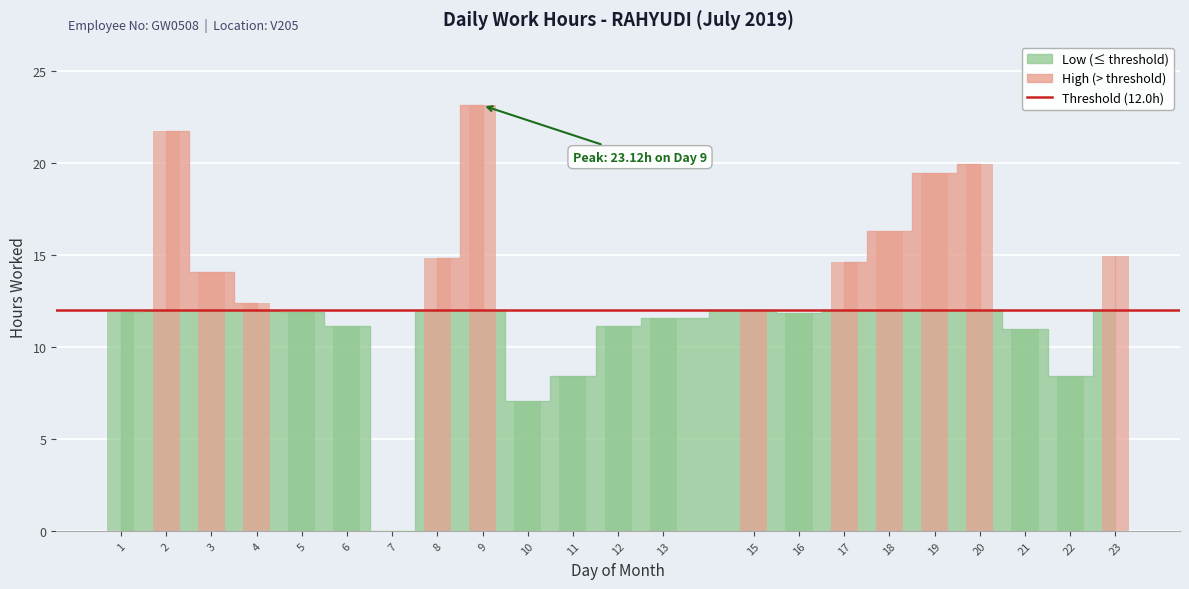

True or false: the data shows 10.9 at 21.

True